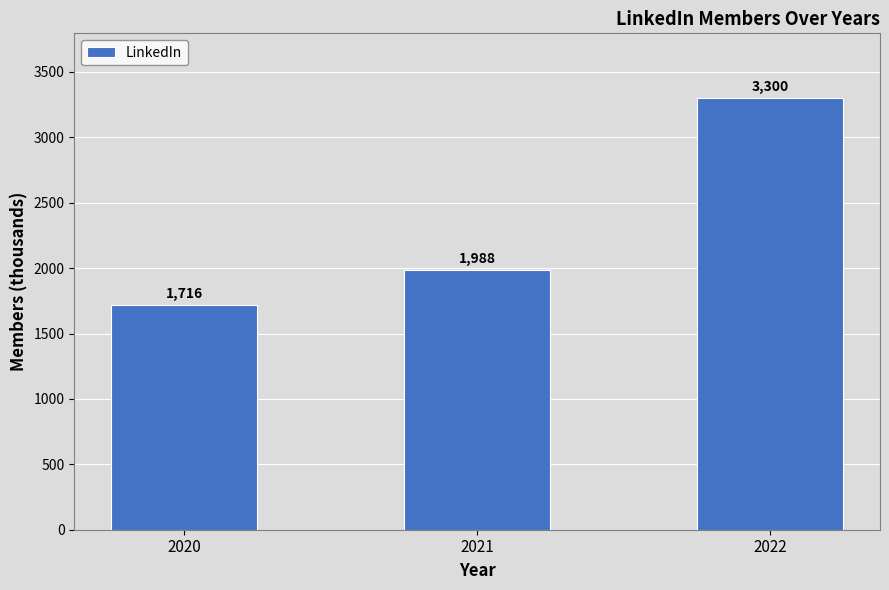

Are the bars grouped side by side (vs. stacked)?

No